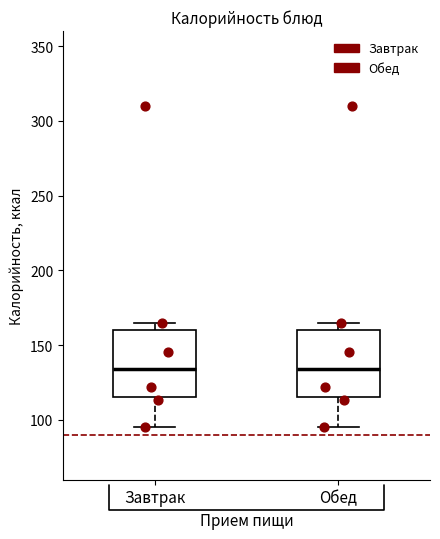

Reading left to right, read every box against the y-axis: the position of its median line, the range the box covers, and the ends of its whiskers. The values are not printed on the chart, so give them approximately, as read against the axis.

Завтрак: median 135, box 115 to 160, whiskers 95 to 165
Обед: median 135, box 115 to 160, whiskers 95 to 165